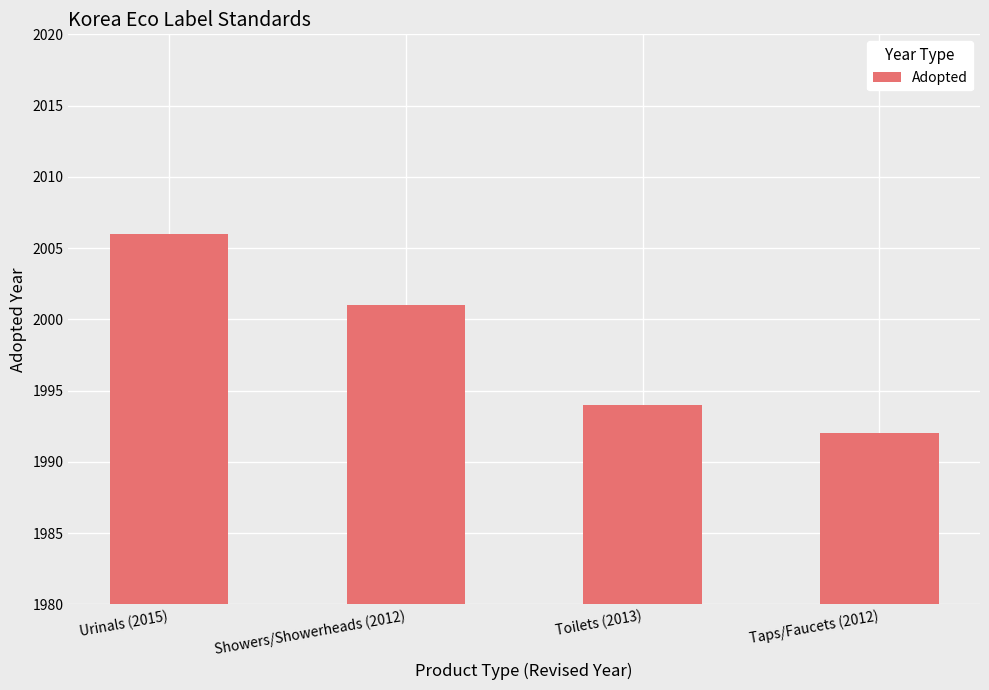

What is the change in value from Urinals (2015) to Taps/Faucets (2012)?

-14